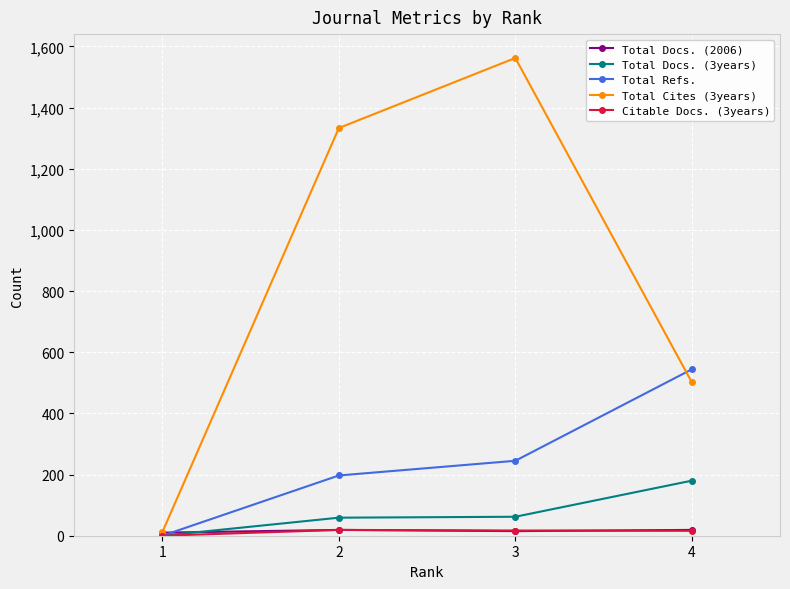

True or false: Total Cites (3years) has more than 1 interior local peaks.

False